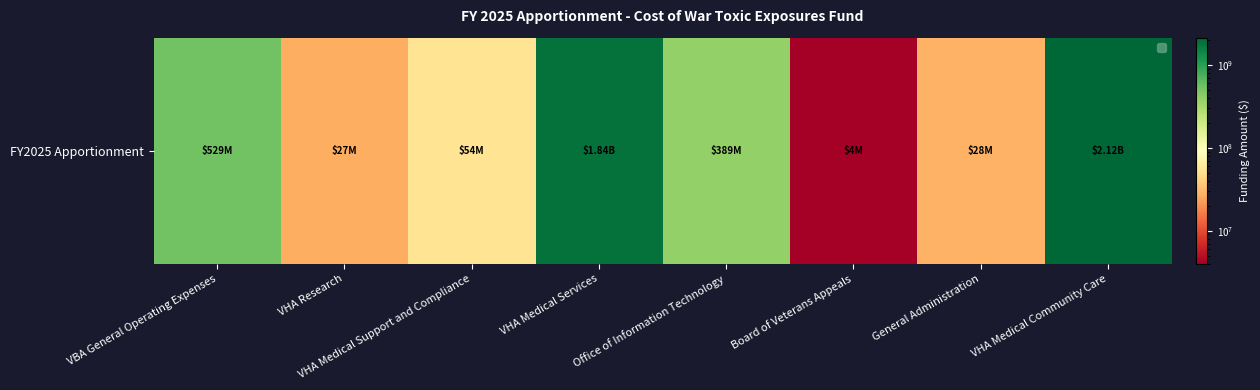

What is the average value?

623761751